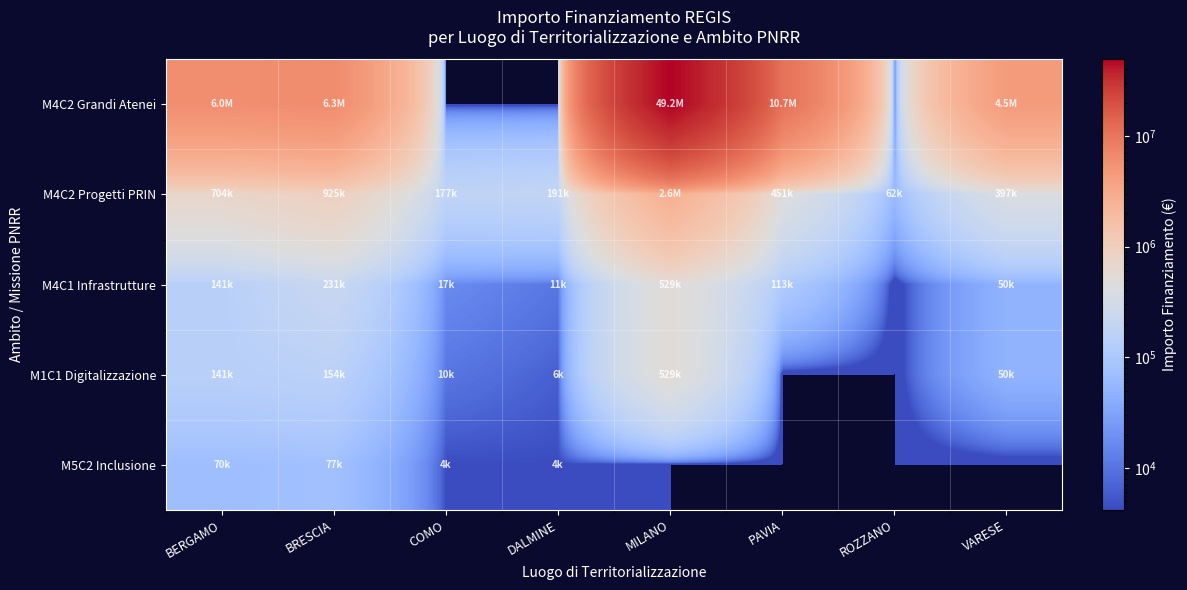

What is the spread (max minus min) of values at DALMINE?

190800.1